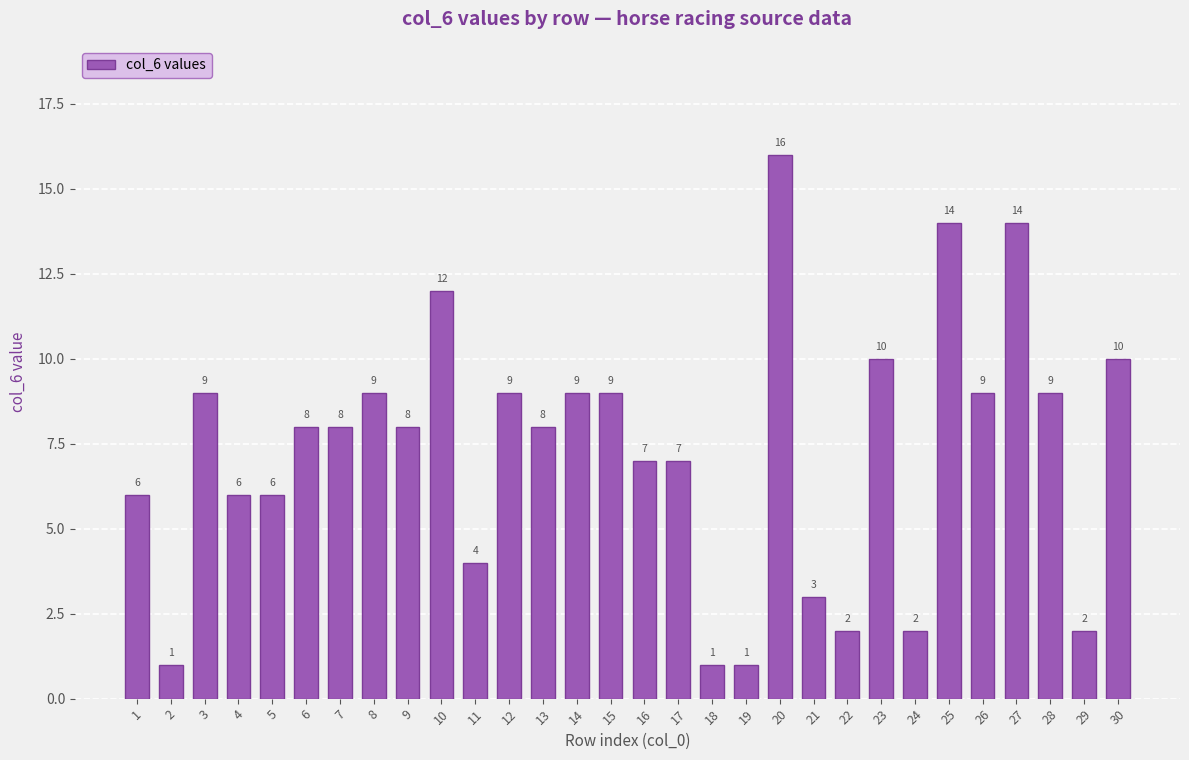

What is the value of the 7th bar from the left?

8